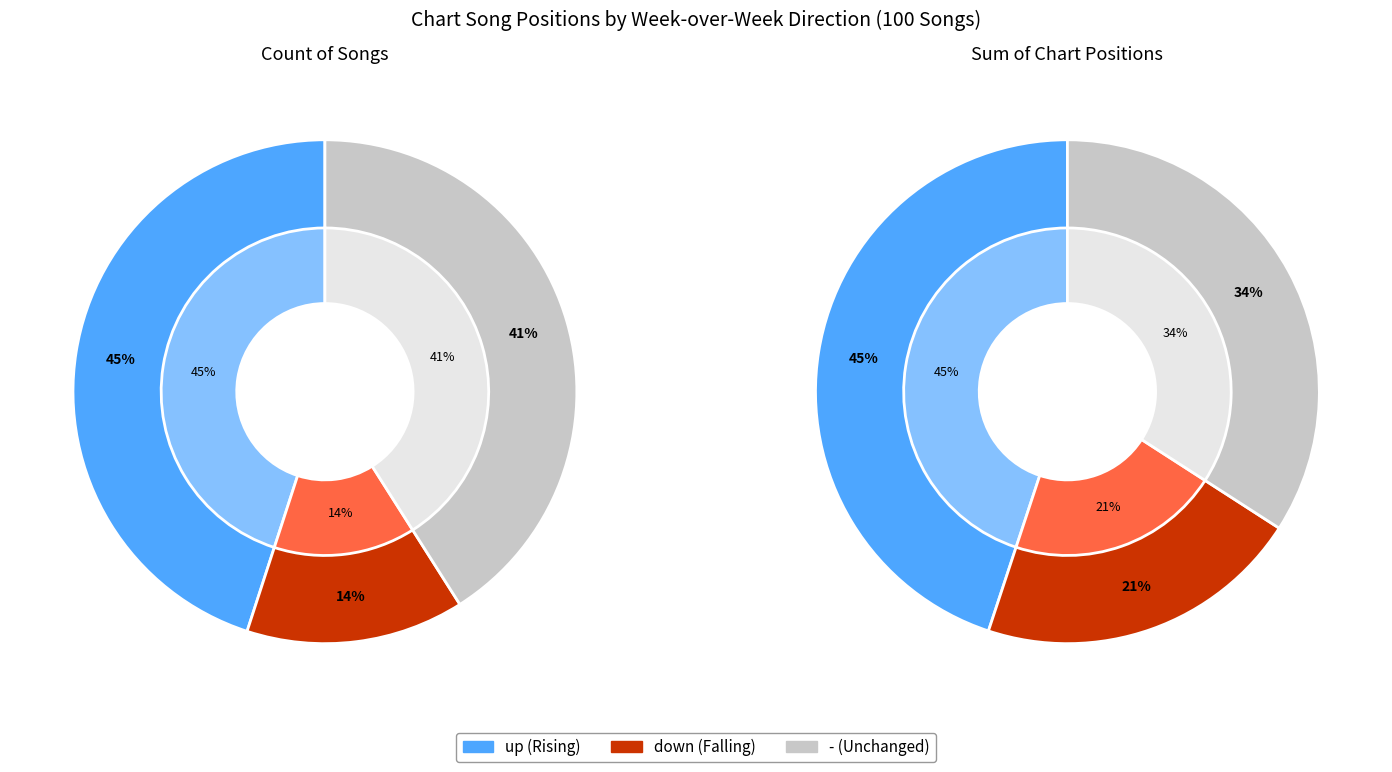

Between down and up, which is larger?

up